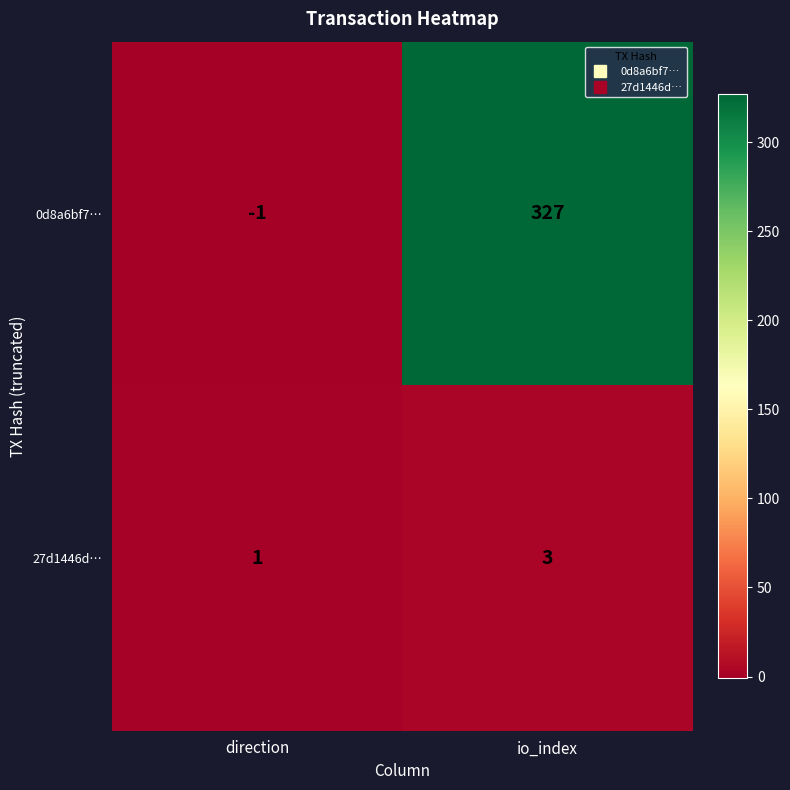

Rank the series at direction from highest to lowest value.

27d1446d…, 0d8a6bf7…